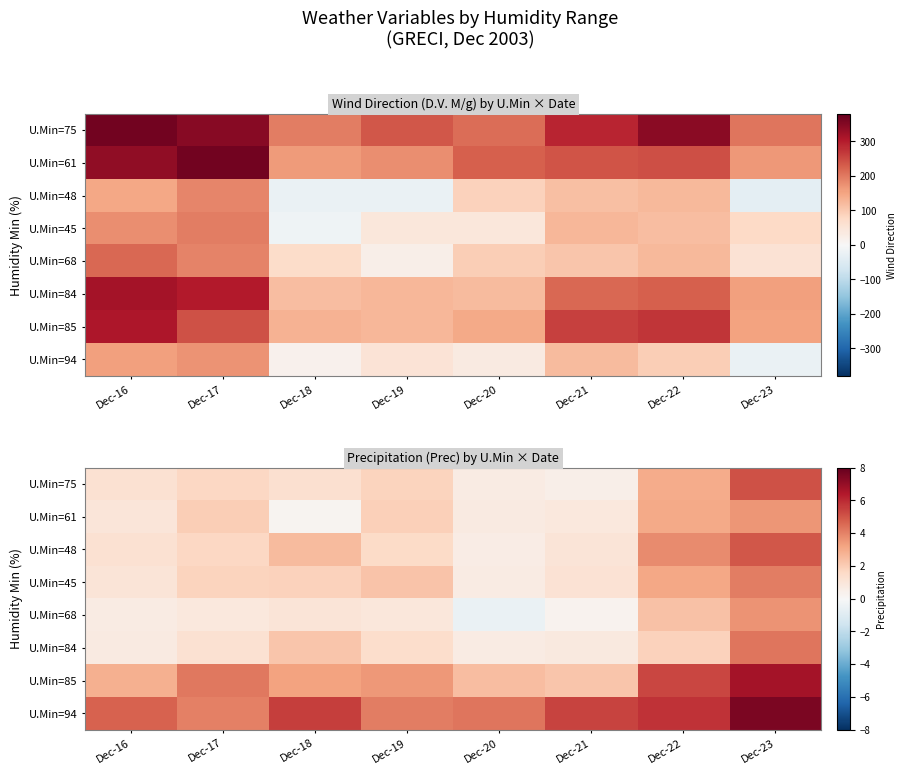

Which category has the highest value in the U.Min=94 series?

Dec-23